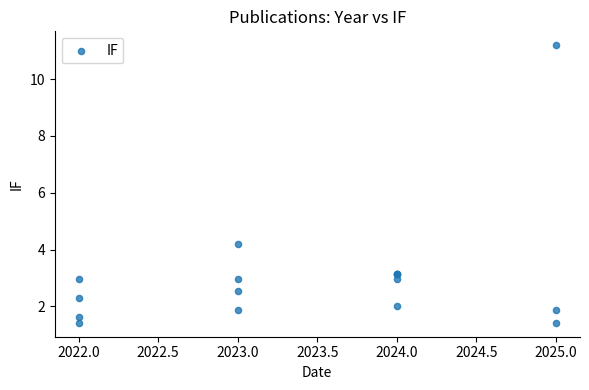

What Y value in the scatter plot is closest to 6?

4.2